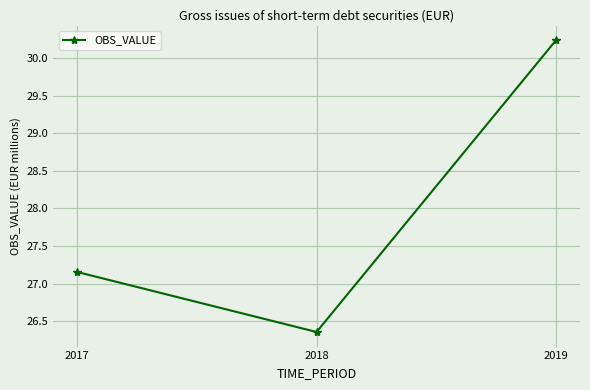

What is the average value?

27.9